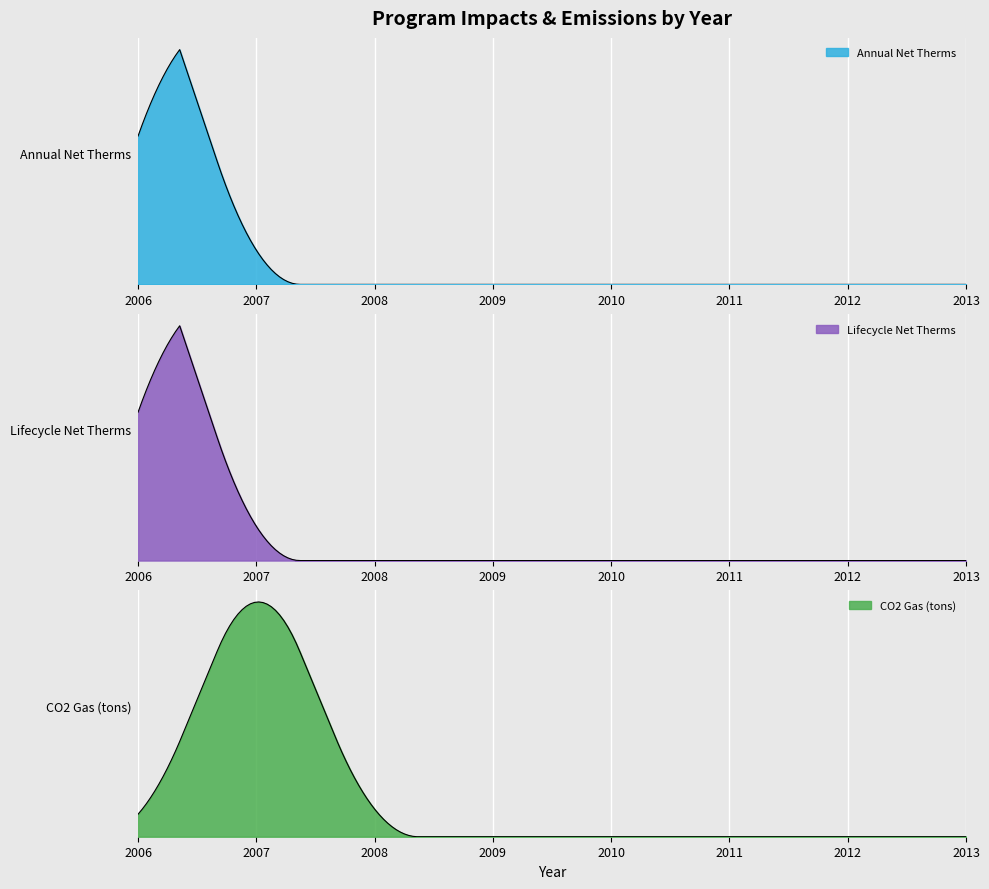

Rank the series by their maximum value, from highest to lowest.

Lifecycle Net Therms, Annual Net Therms, CO2 Gas (tons)